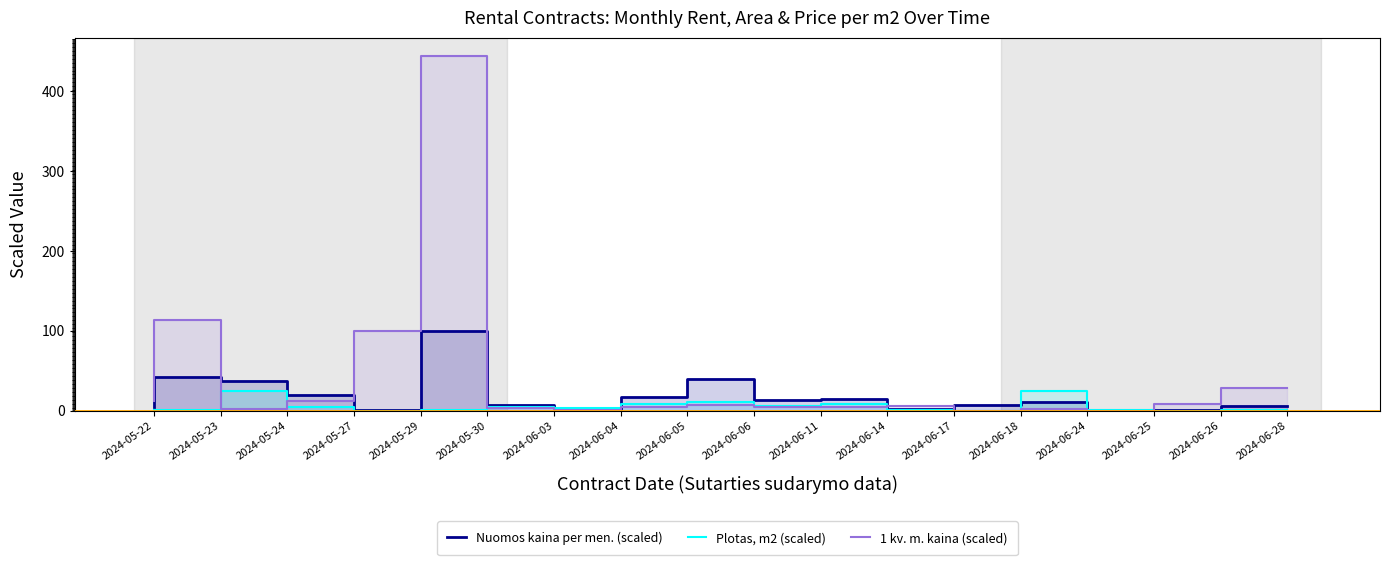

What are all the series names shown in the legend?

Nuomos kaina per men. (scaled), Plotas, m2 (scaled), 1 kv. m. kaina (scaled)